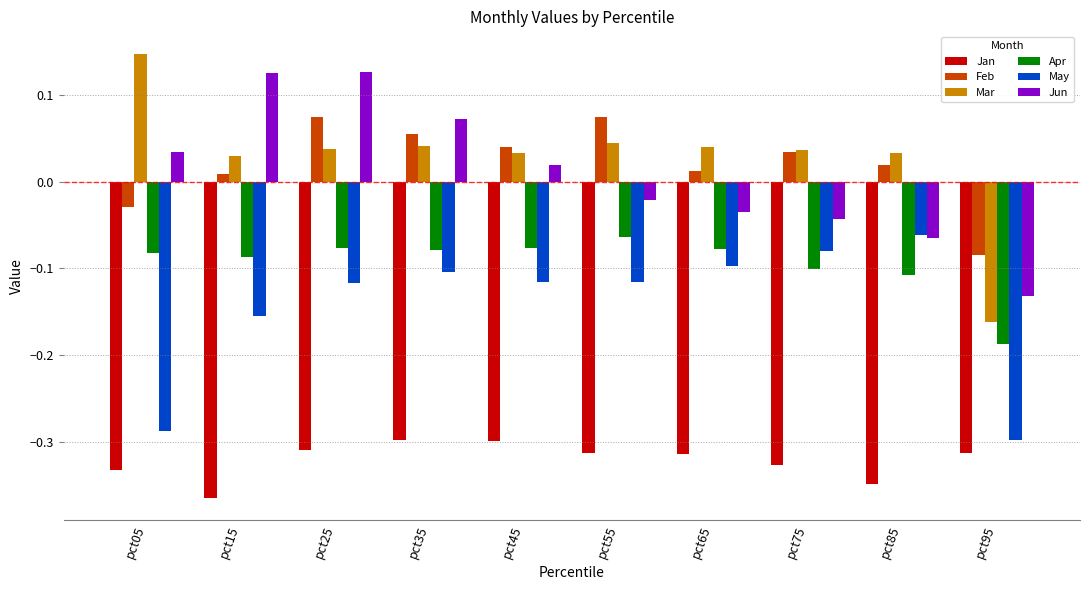

Rank the series at pct25 from highest to lowest value.

Jun, Feb, Mar, Apr, May, Jan